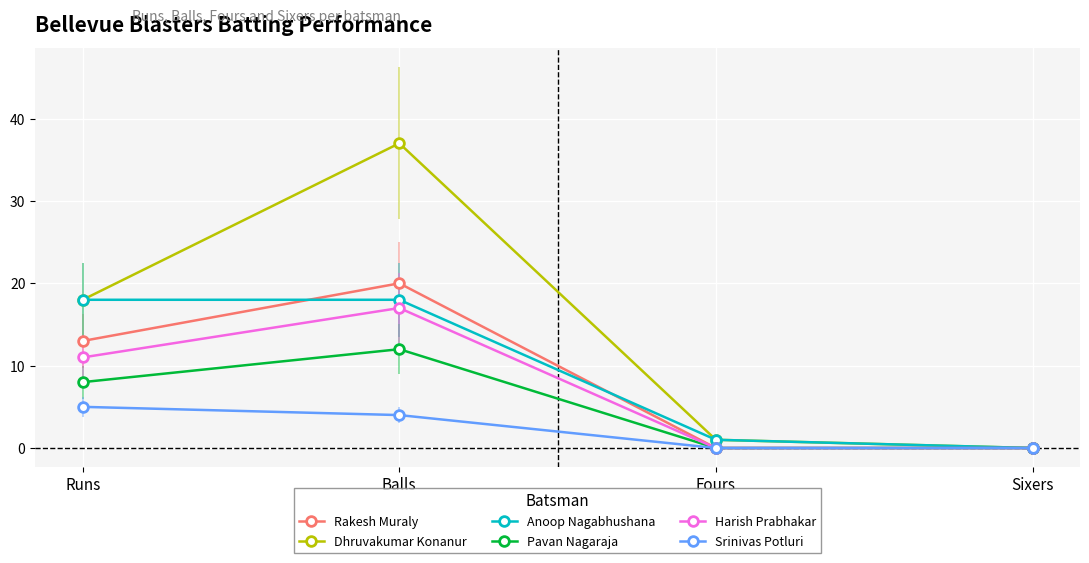

Is this an area chart (filled region under the line)?

No